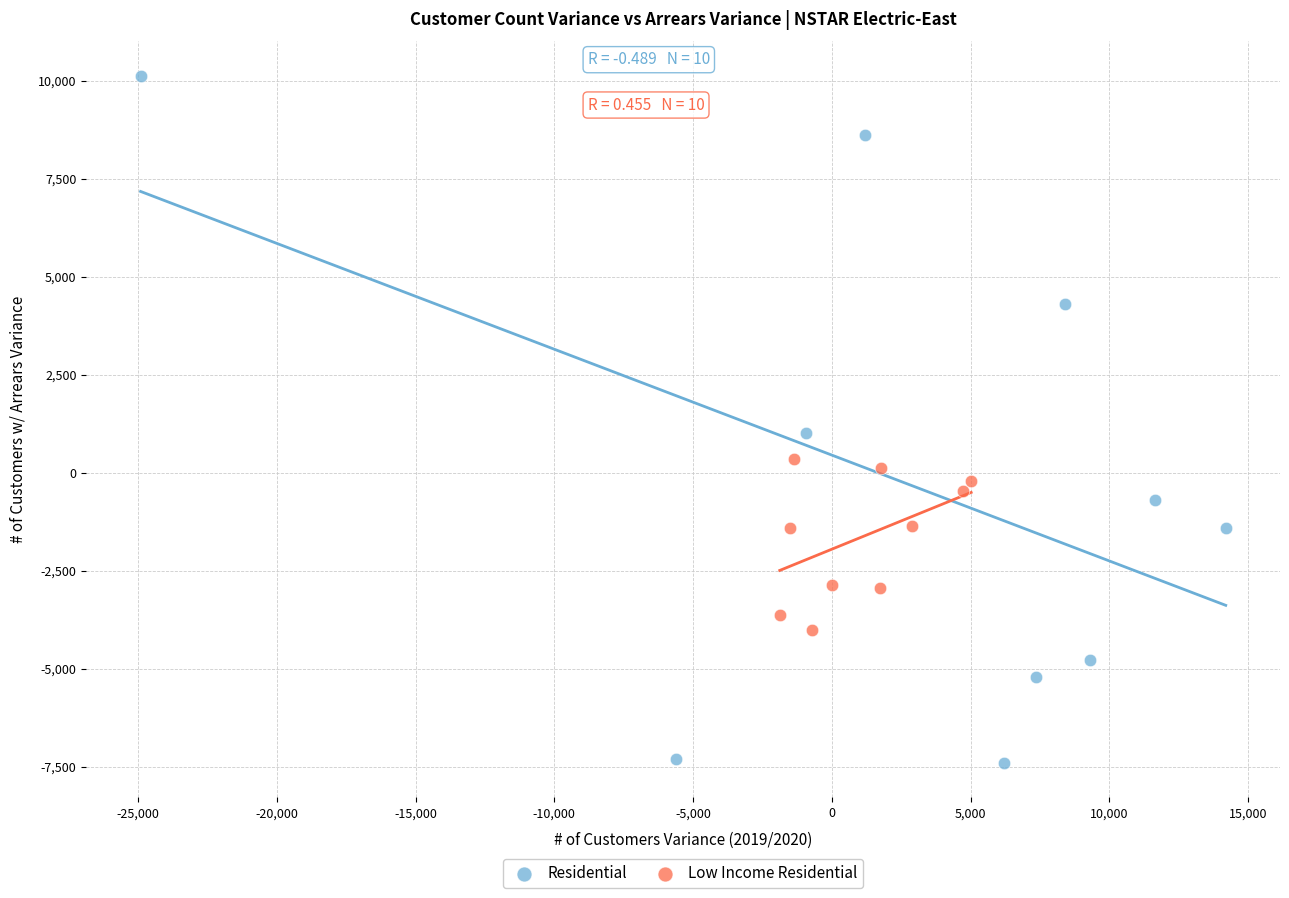

What are all the series names shown in the legend?

Residential, Low Income Residential